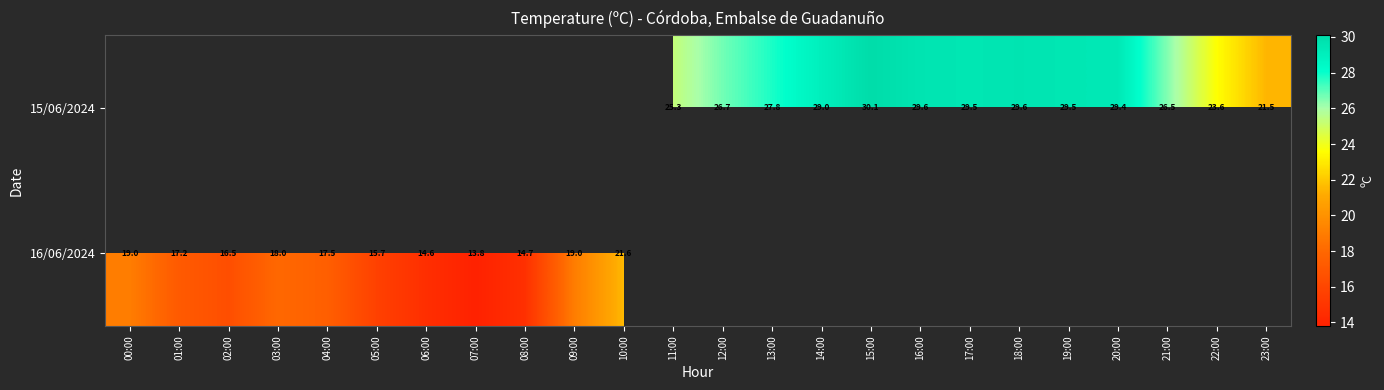

The value of 16/06/2024 at 01:00 is 25.6. True or false?

False